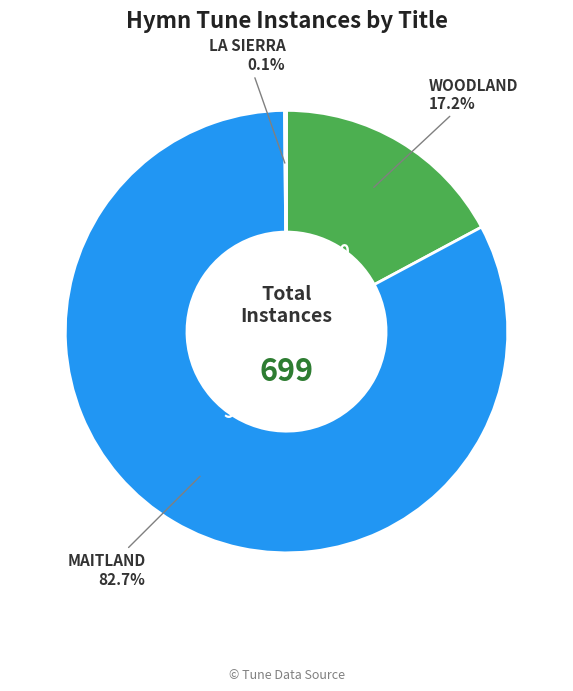

Does any single category account for the majority?

Yes